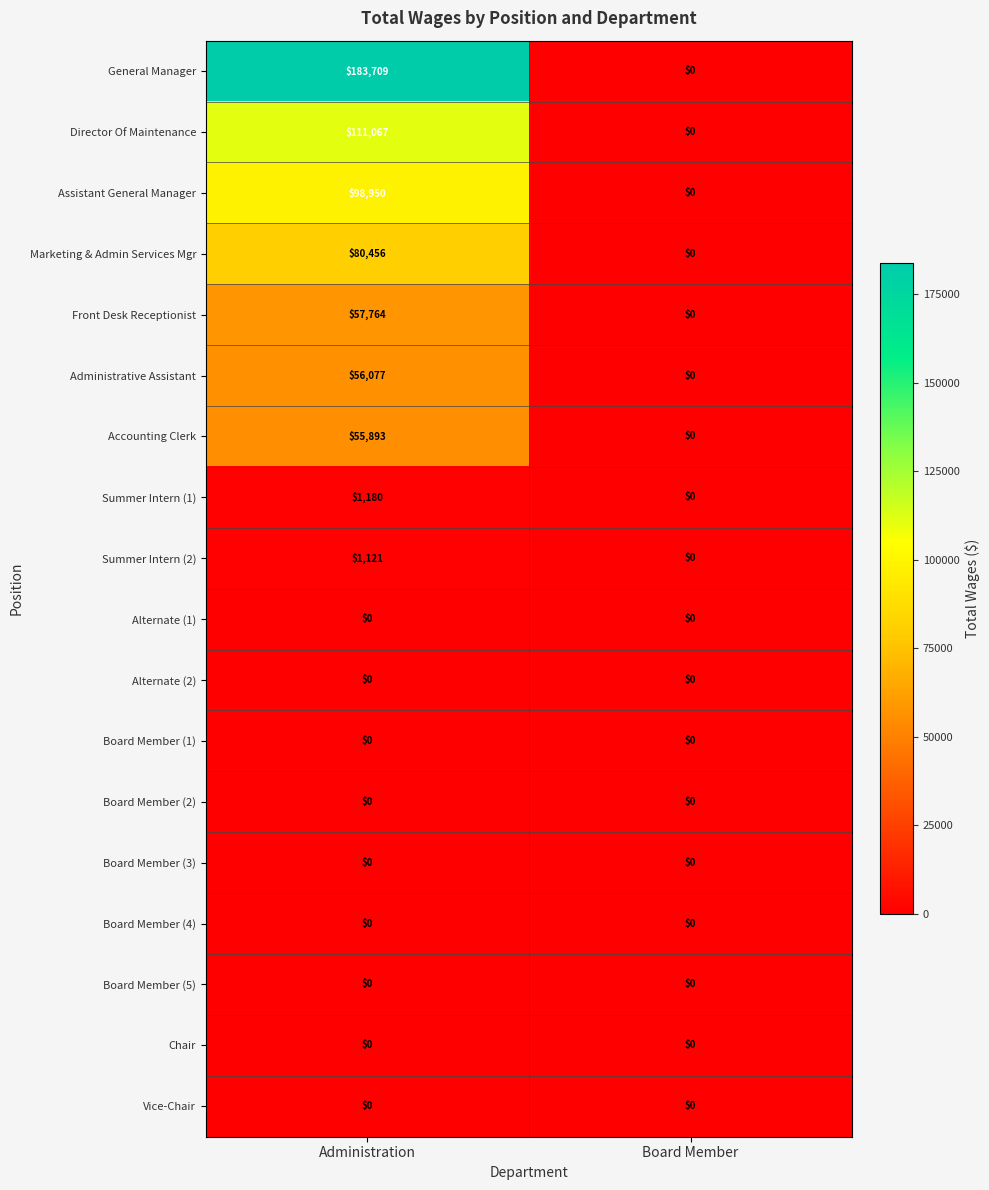

How many distinct data groups are displayed?

18